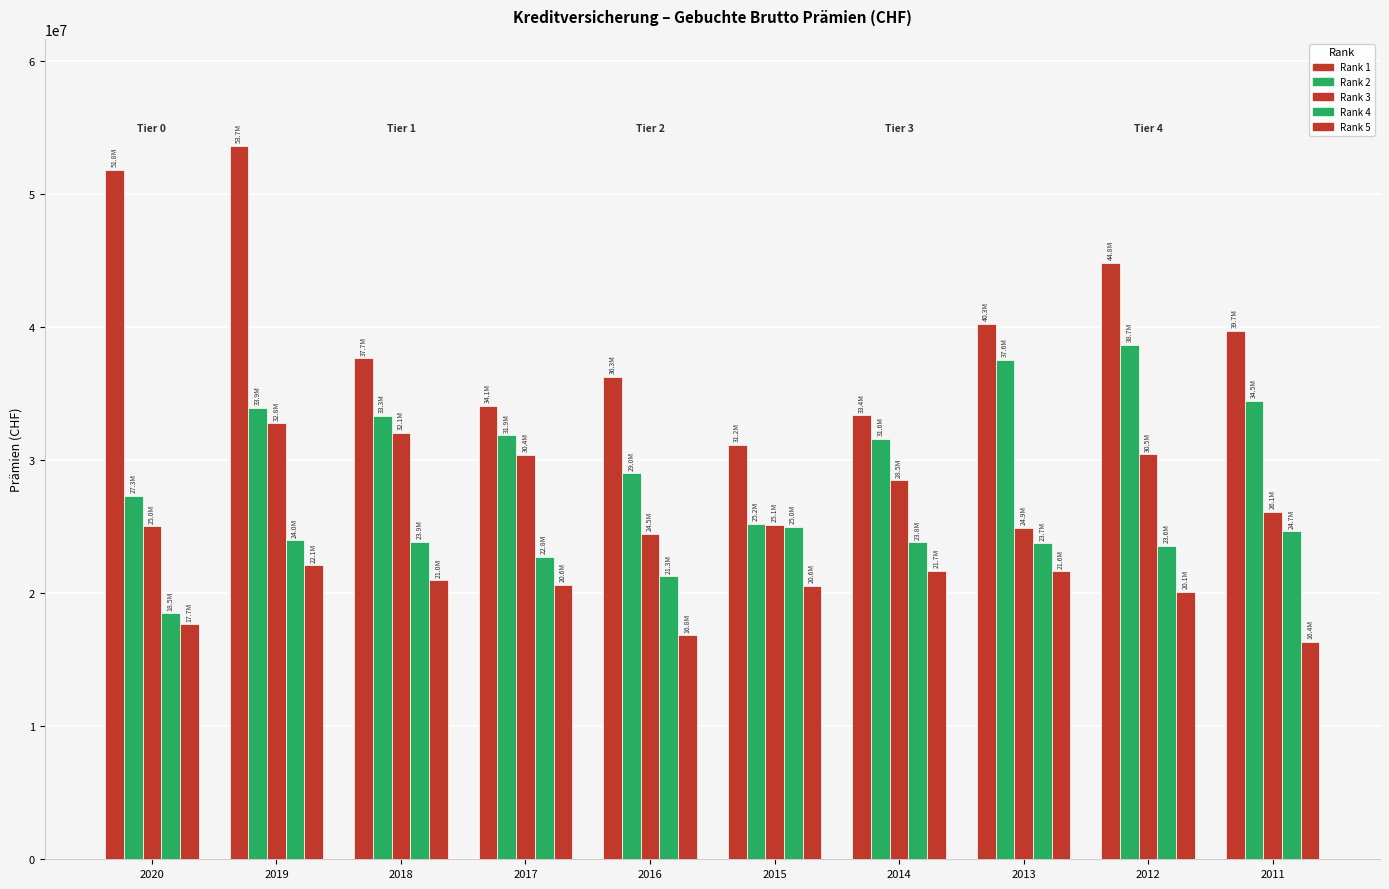

Reading left to right, extract all data points from this chart.

Rank 1: 2020=51847135	2019=53655646	2018=37660776	2017=34096217	2016=36296600	2015=31187067	2014=33393136	2013=40287812	2012=44849145	2011=39727553
Rank 2: 2020=27327528	2019=33931850	2018=33348320	2017=31887809	2016=29031456	2015=25214908	2014=31615917	2013=37553060	2012=38709639	2011=34495388
Rank 3: 2020=25049349	2019=32800975	2018=32084075	2017=30397548	2016=24497041	2015=25133889	2014=28486017	2013=24913310	2012=30468798	2011=26133129
Rank 4: 2020=18495101	2019=23986982	2018=23858842	2017=22757061	2016=21277109	2015=25000519	2014=23823355	2013=23749378	2012=23576311	2011=24680257
Rank 5: 2020=17685157	2019=22105376	2018=20986845	2017=20643839	2016=16842124	2015=20578353	2014=21688055	2013=21641739	2012=20107467	2011=16361012